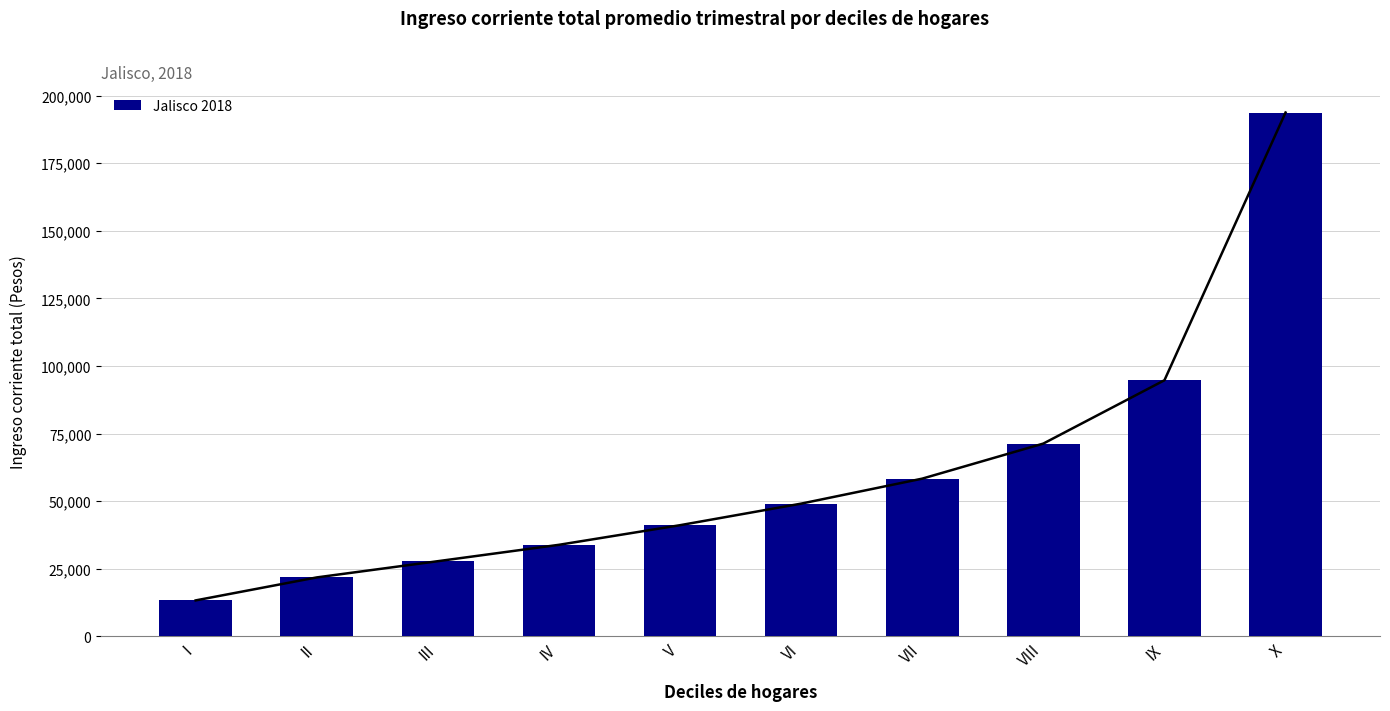

What is the change in value from VII to X?

+135362